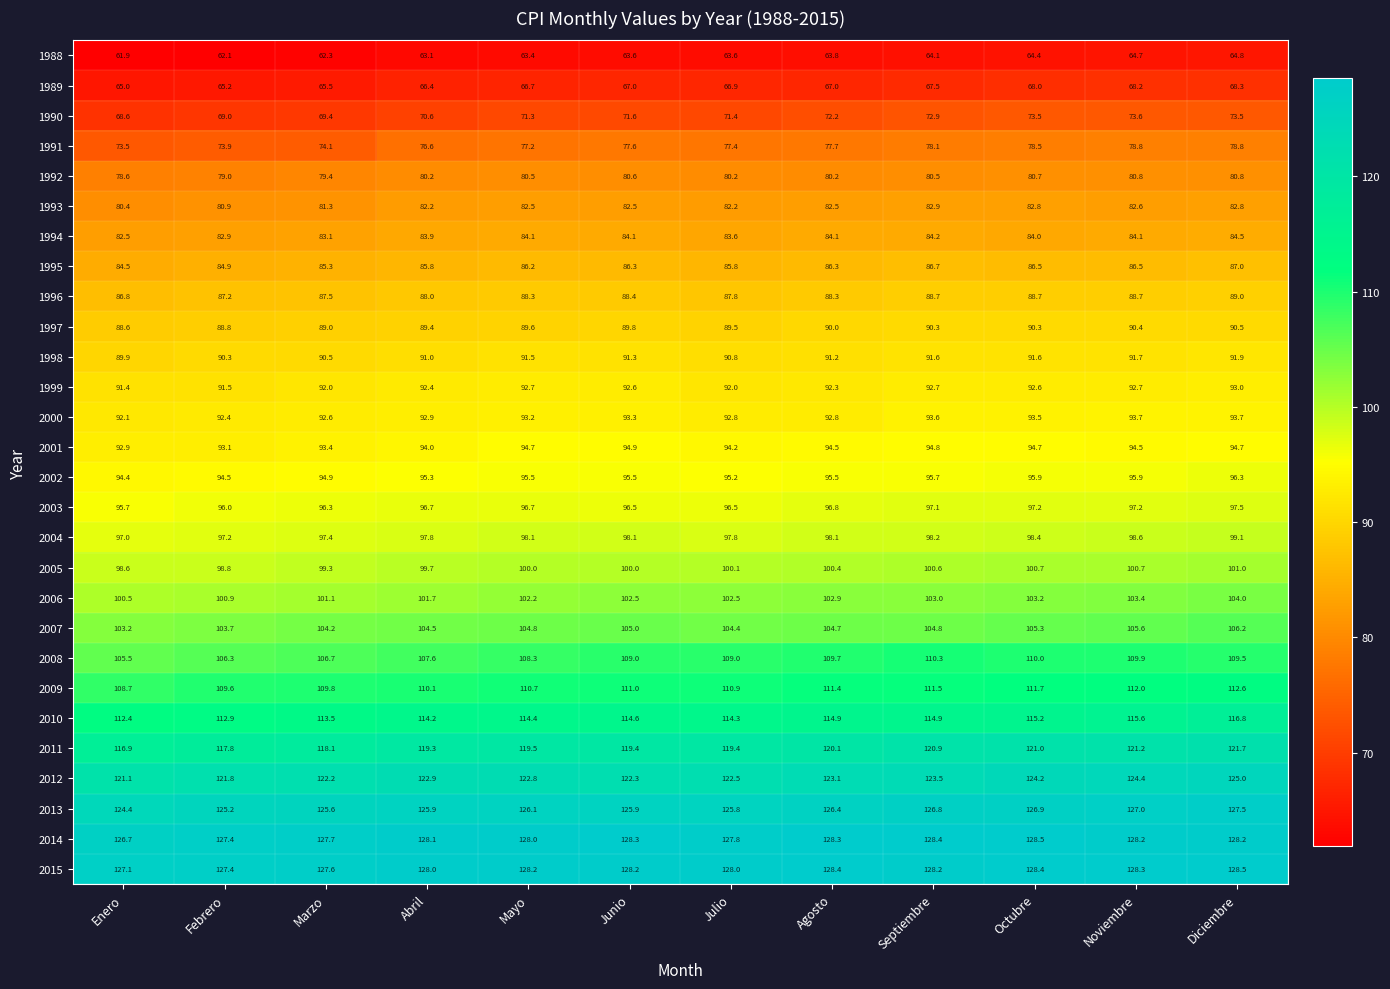

What value does the 1991 series have at Septiembre?

78.1